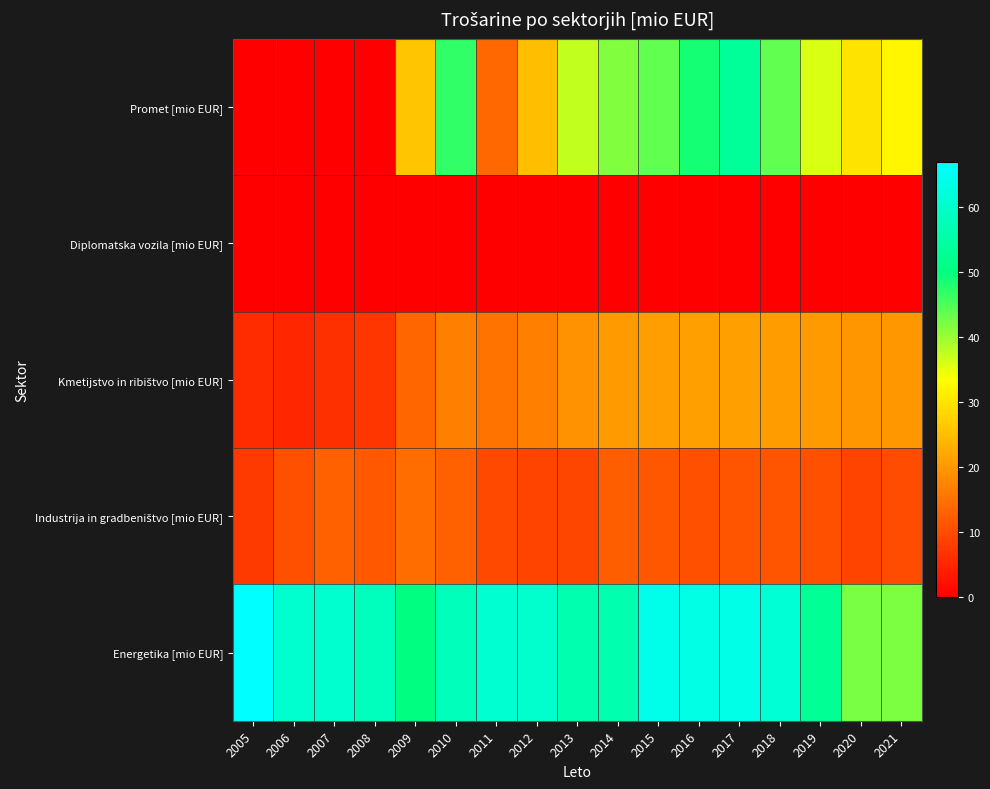

What is the spread (max minus min) of values at 2010?

57.6